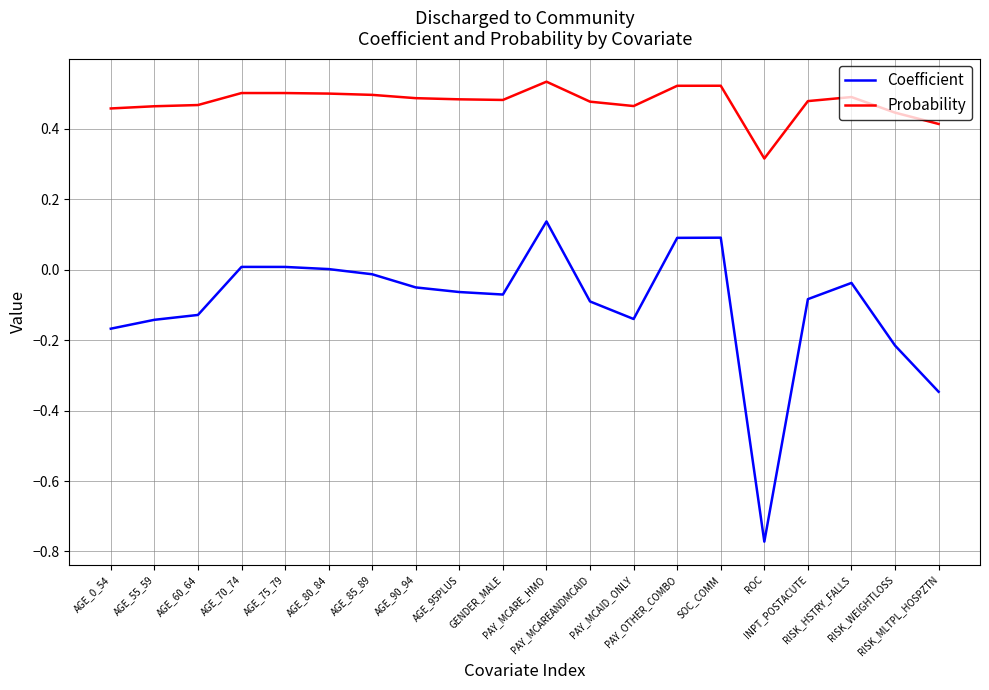

What are all the series names shown in the legend?

Coefficient, Probability